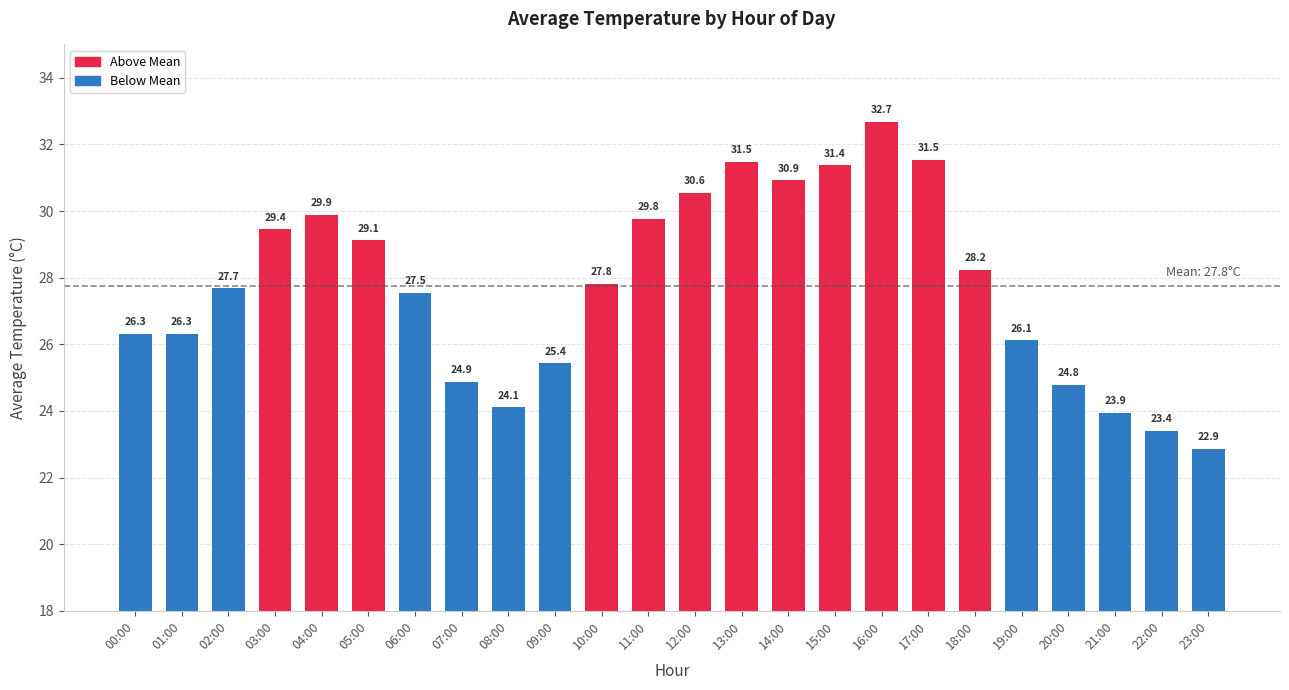

What is the difference between the maximum and second lowest values?

9.3